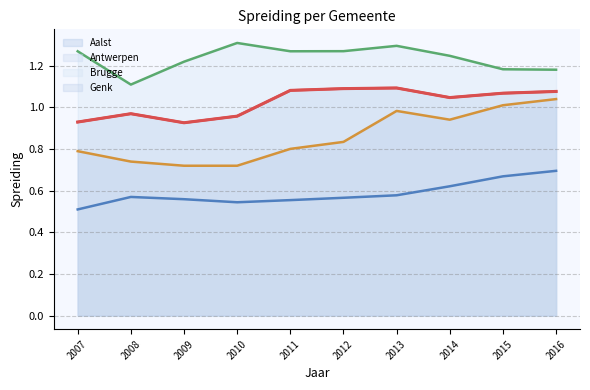

Count the number of data series in this chart.

4